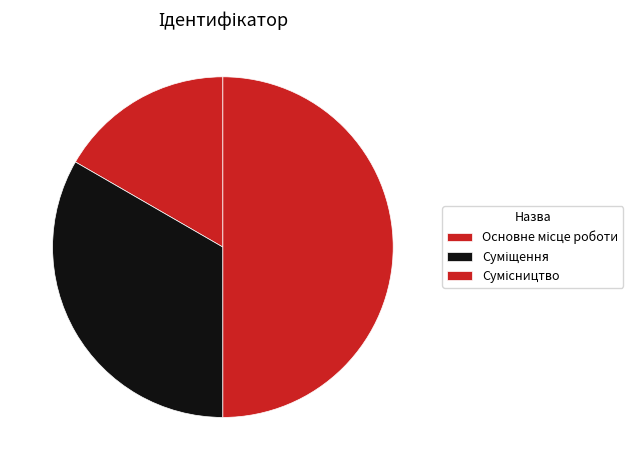

Rank the categories by value from lowest to highest.

Основне місце роботи, Суміщення, Сумісництво